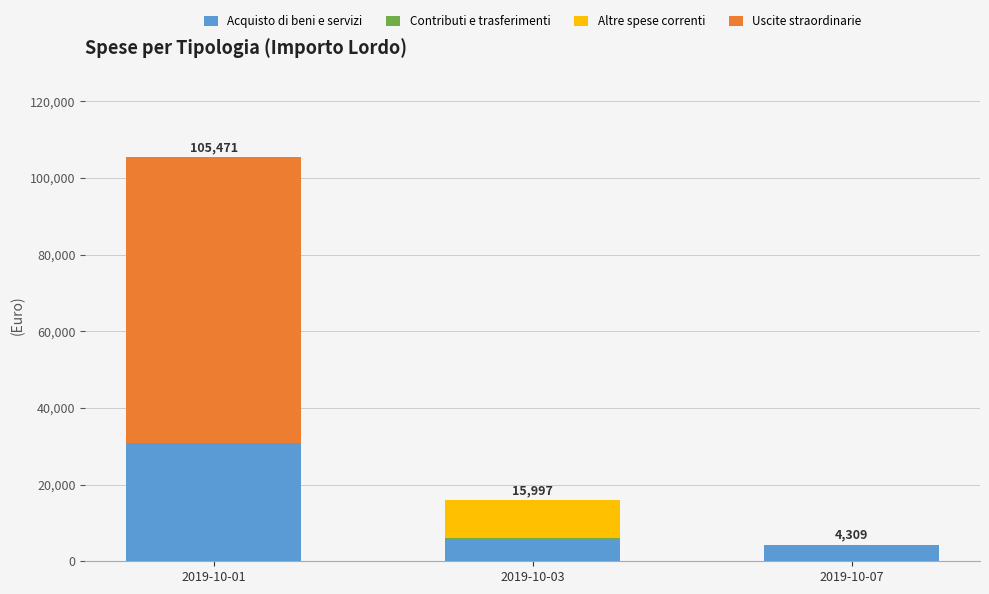

At which category is the sum across all series the highest?

2019-10-01